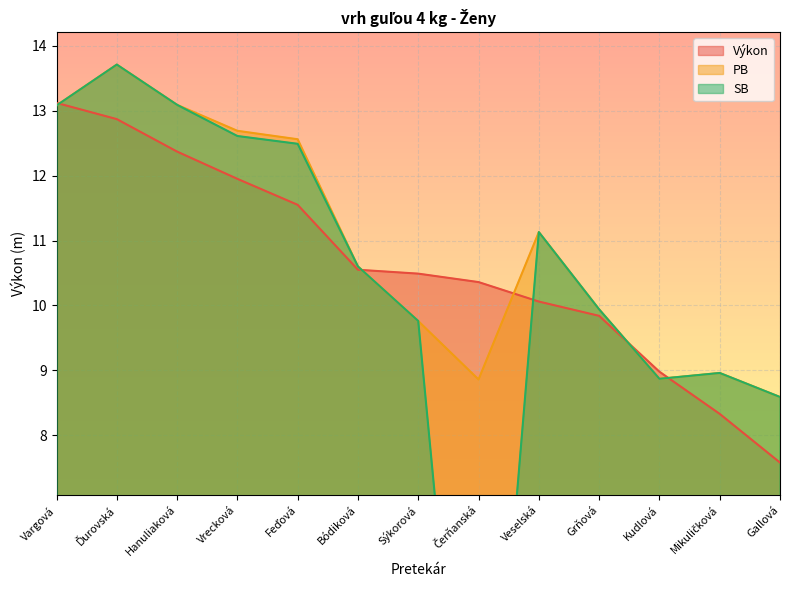

Is it true that Výkon equals 13.1 at Vargová?

True